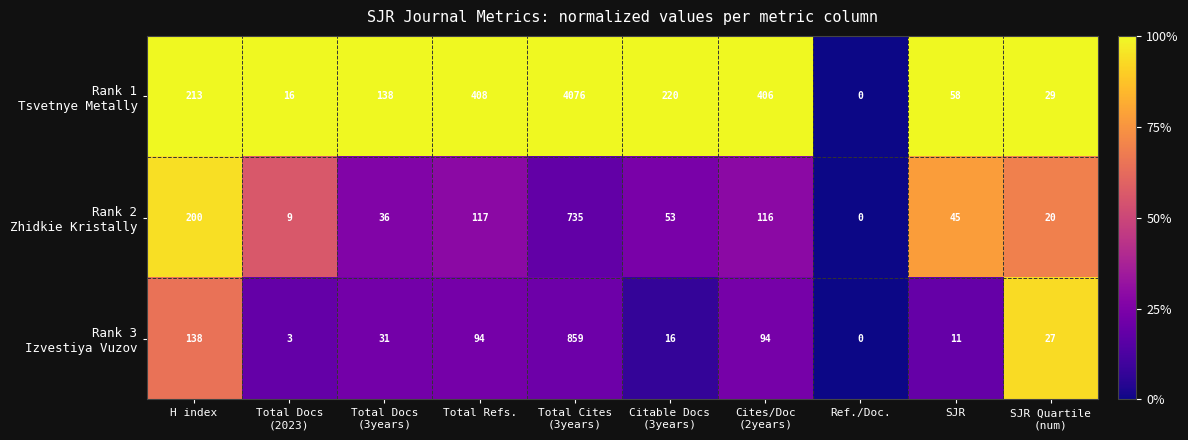

Count the number of data series in this chart.

3